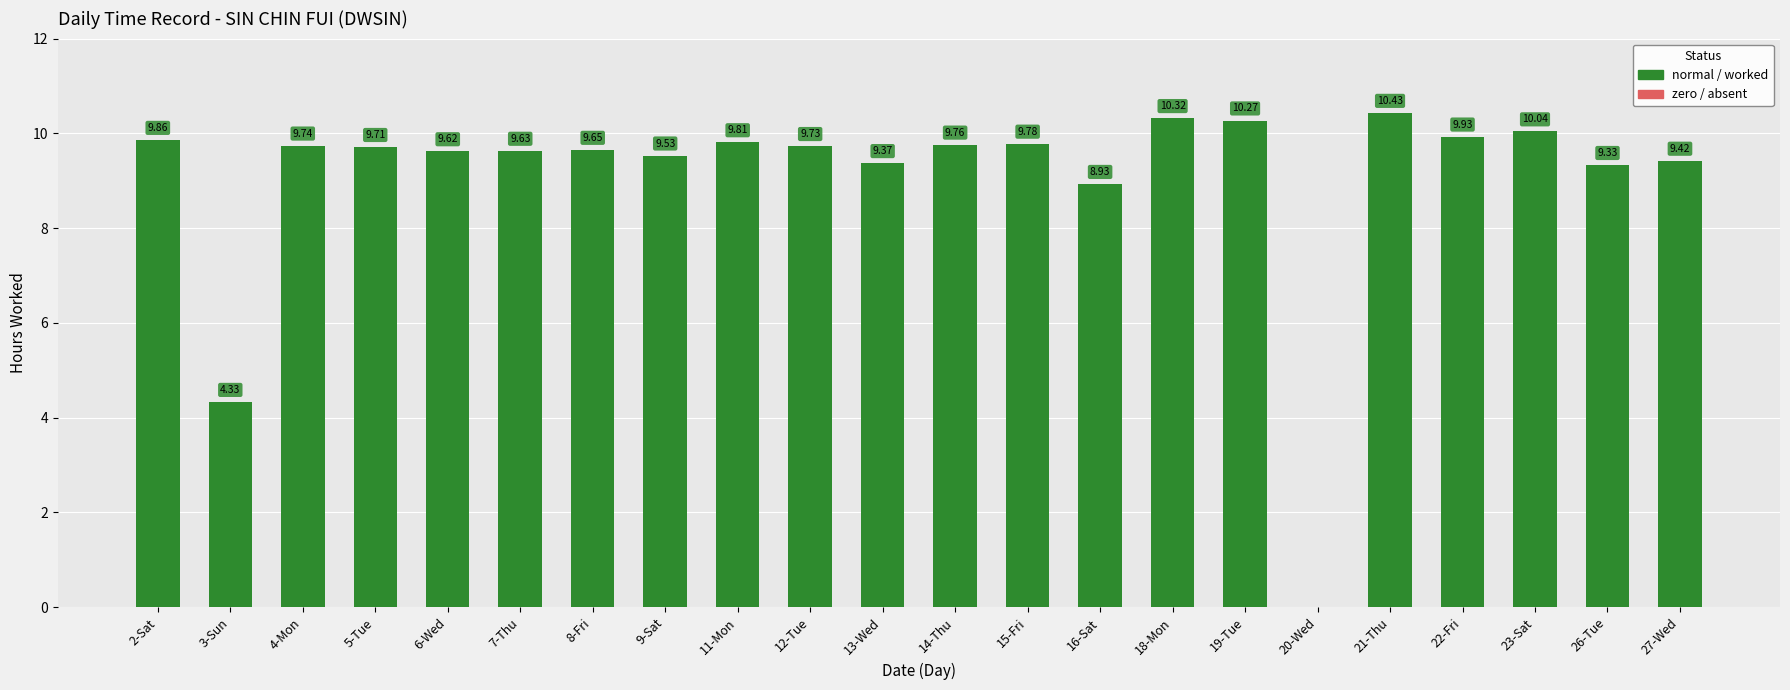

What is the sum of the values at 14-Thu and 7-Thu?

19.4